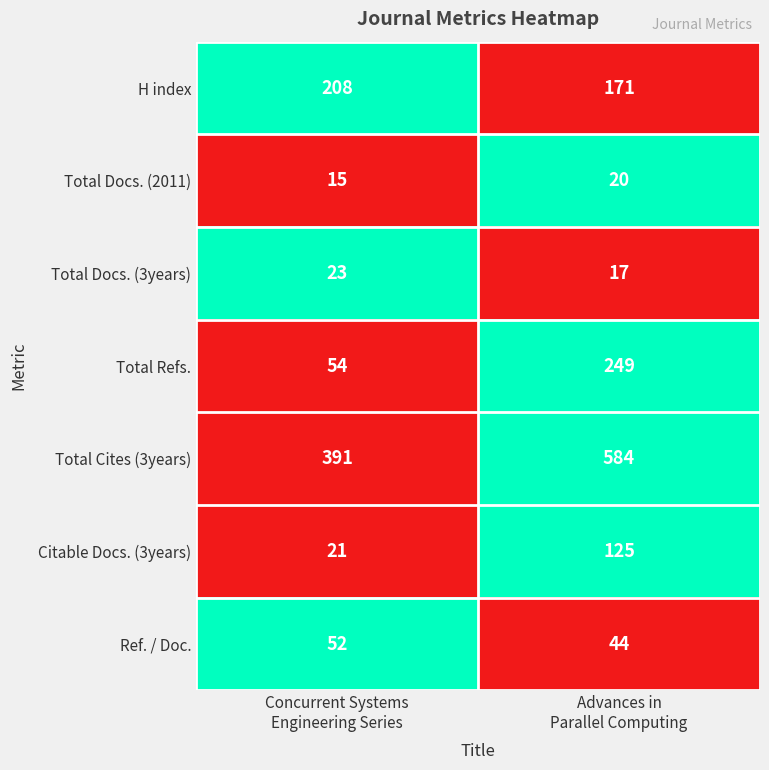

What is the difference between the highest and lowest values at Advances in
Parallel Computing?

567